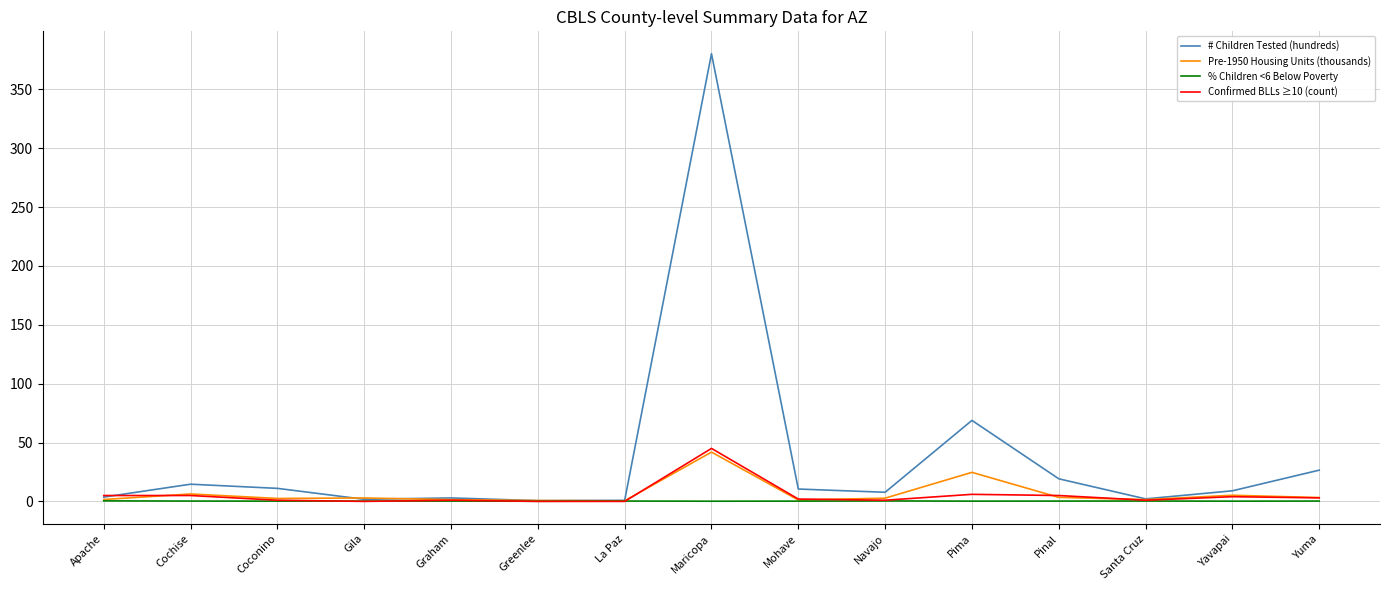

What is the difference between the maximum and minimum values in the Pre-1950 Housing Units (thousands) series?

41.4